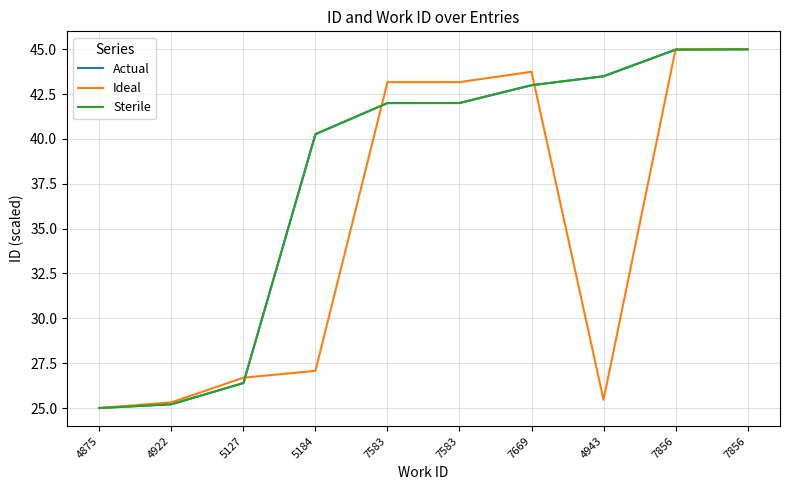

At which label does Actual reach its peak?

7856